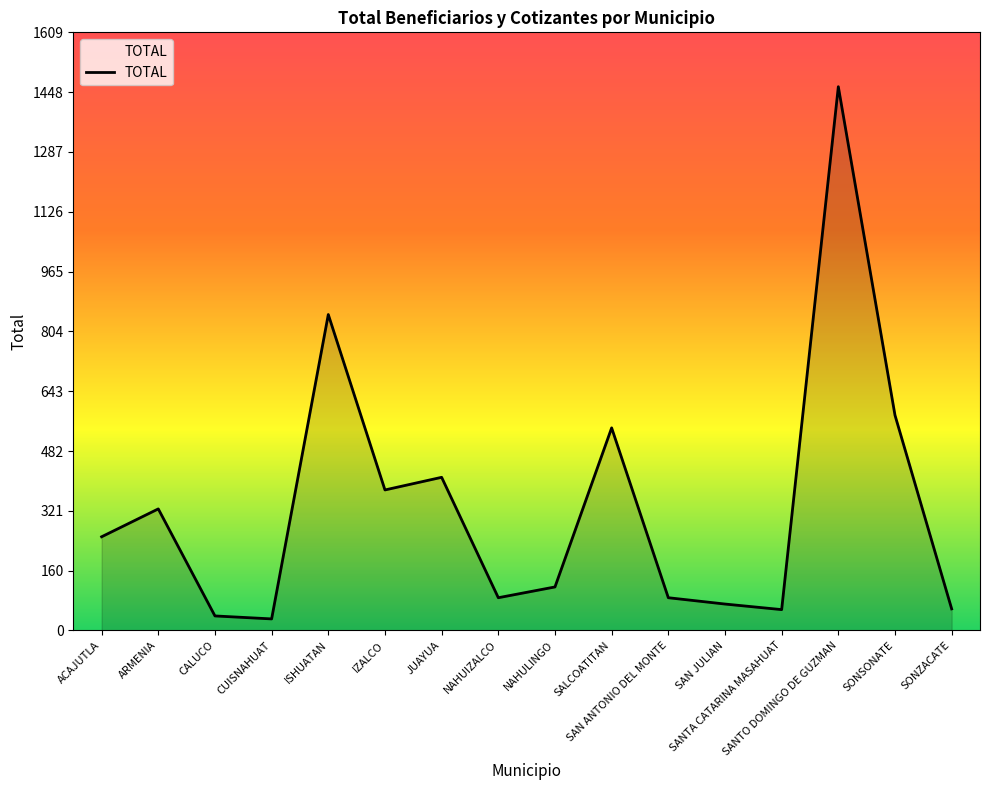

What is the ratio of the value at SAN JULIAN to the value at JUAYUA?

0.2